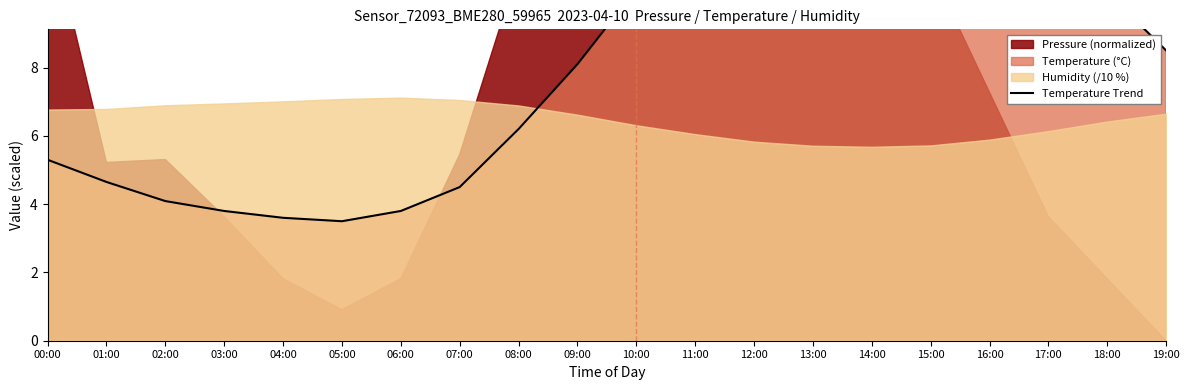

Is it true that the value at 02:00 is 4.1?

True